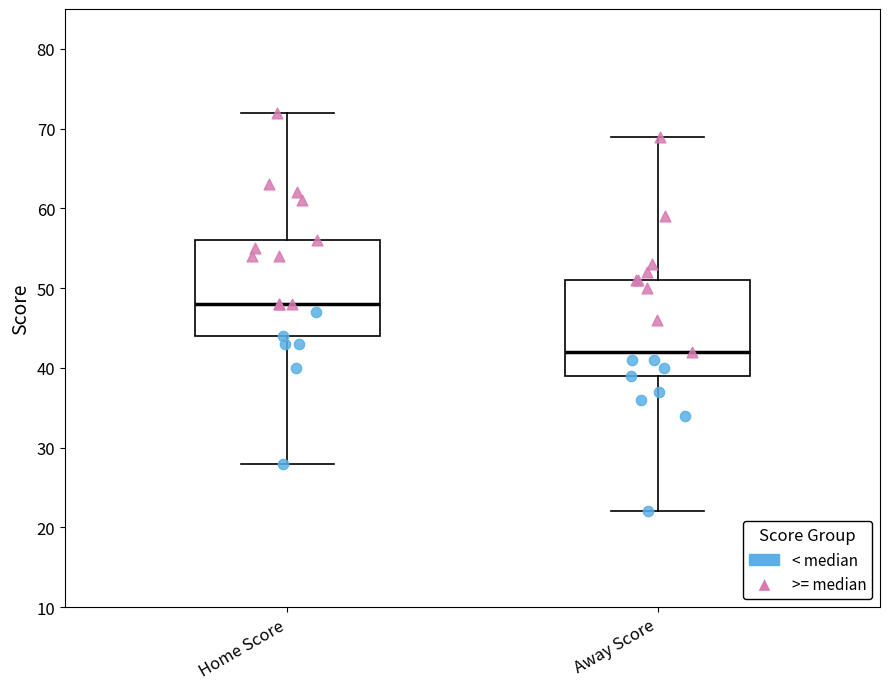

Where is the upper edge of the box for Home Score on the y-axis? The values are not printed on the chart, so give them approximately, as read against the axis.

56